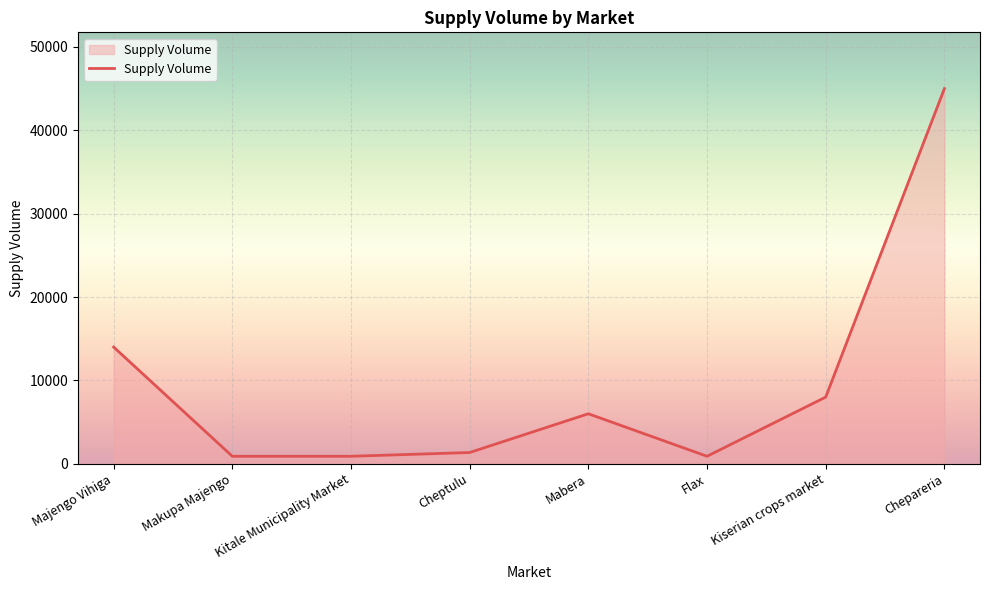

True or false: the data shows 14320 at Chepareria.

False